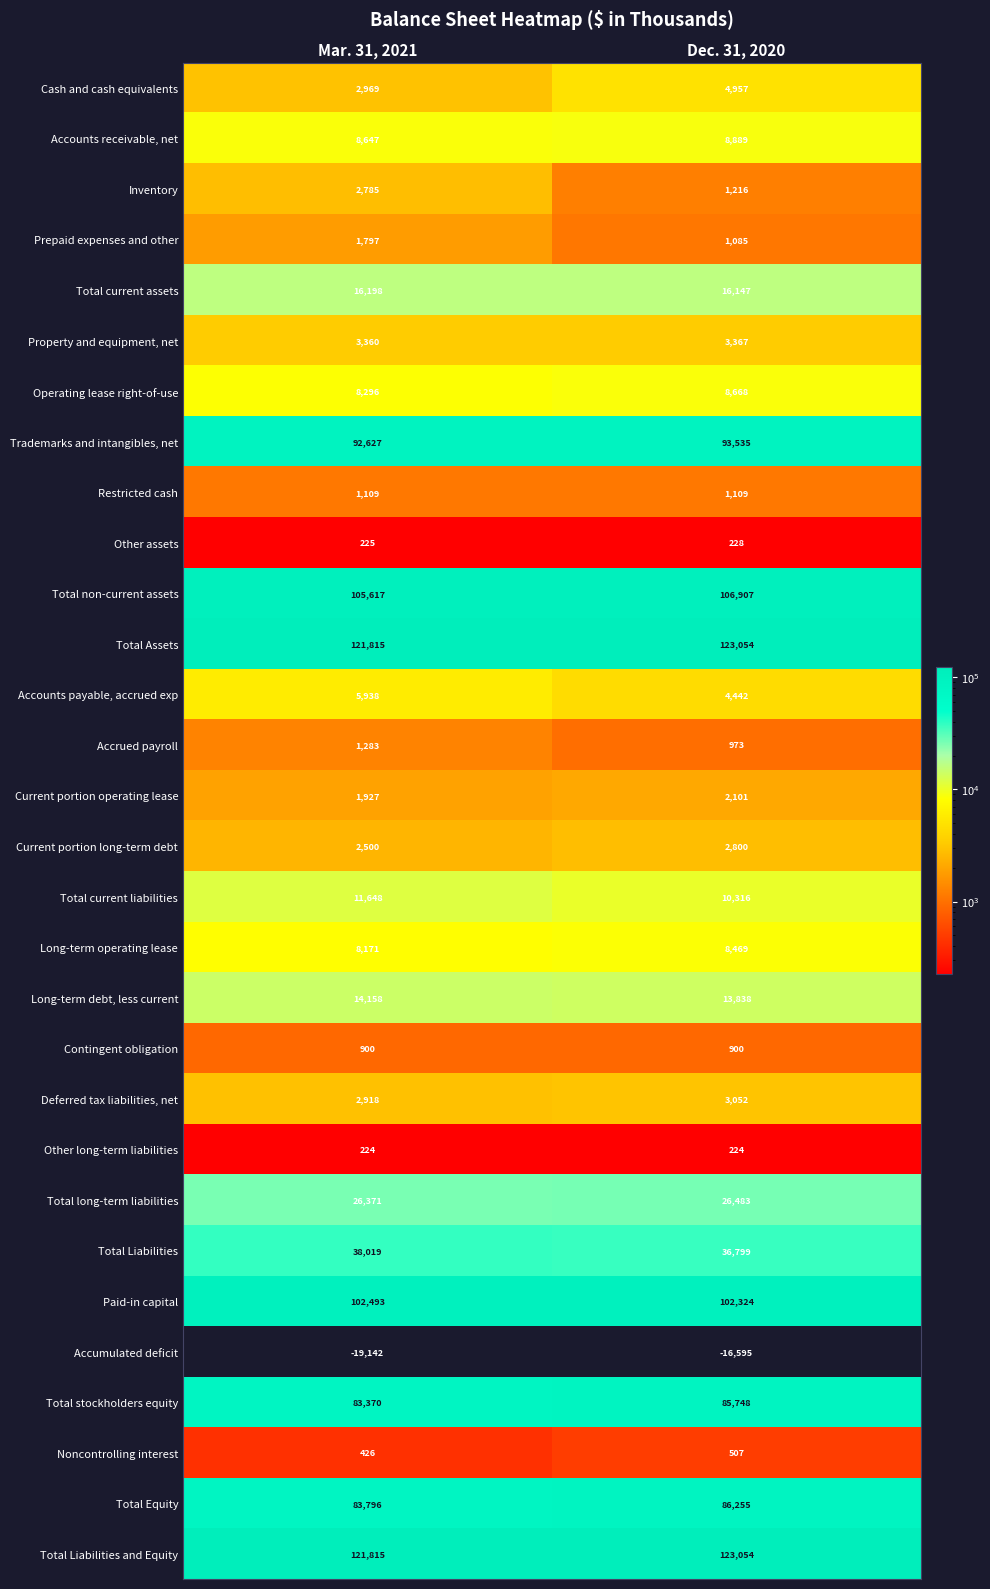

What is the total value across all series at Dec. 31, 2020?

860852